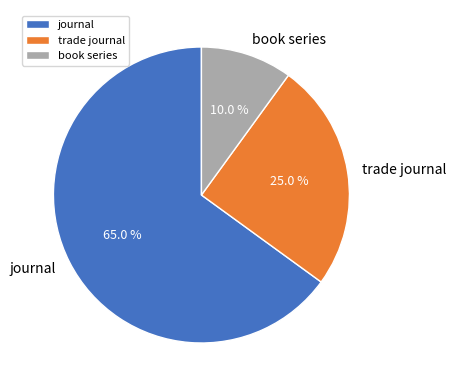

How much of the chart is everything except book series?

90.0%